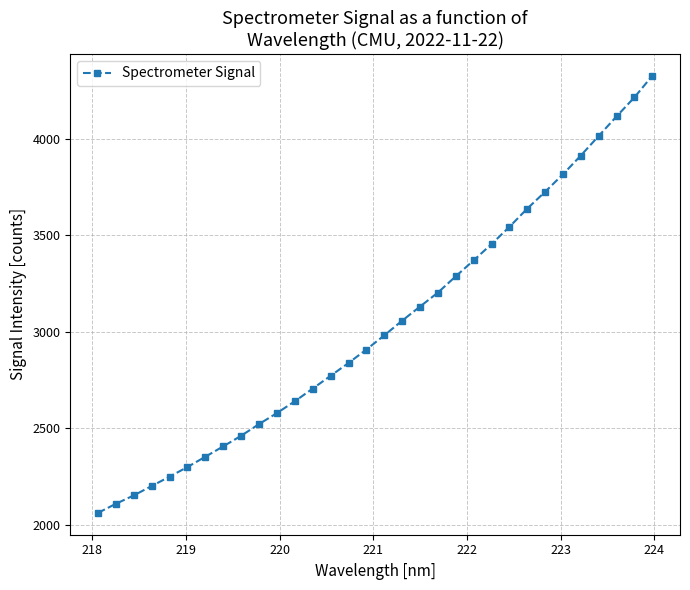

What is the greatest value displayed?

4325.7